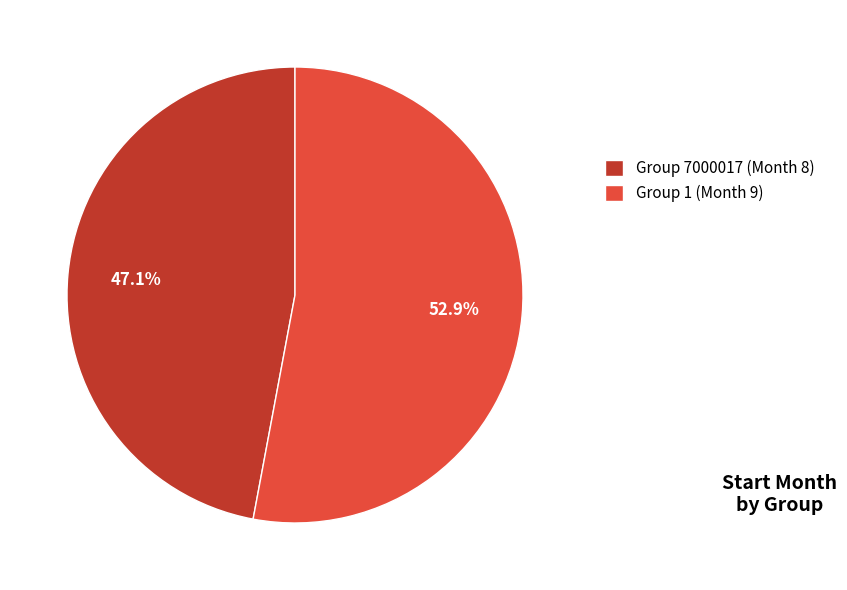

What is the ratio of the value at Group 1 (Month 9) to the value at Group 7000017 (Month 8)?

1.1